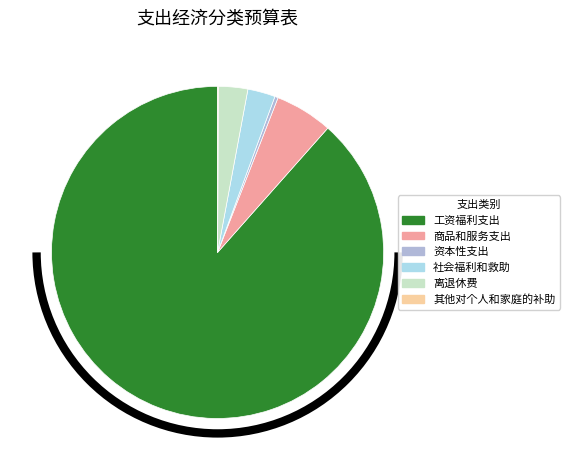

What is the majority slice?

工资福利支出